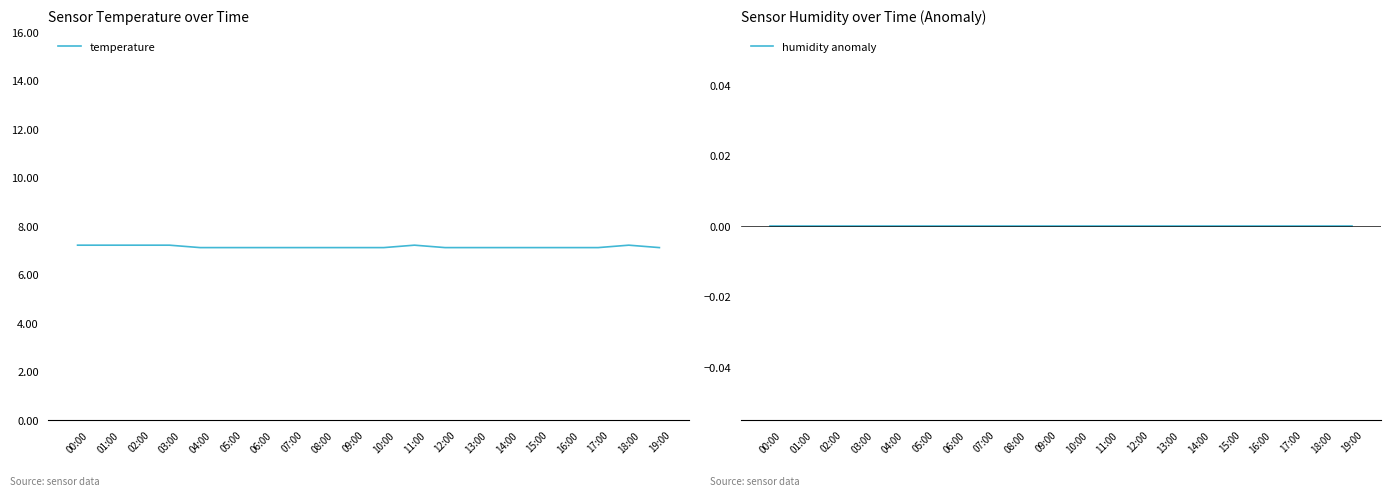

The value of humidity anomaly at 02:00 is 0.0. True or false?

True